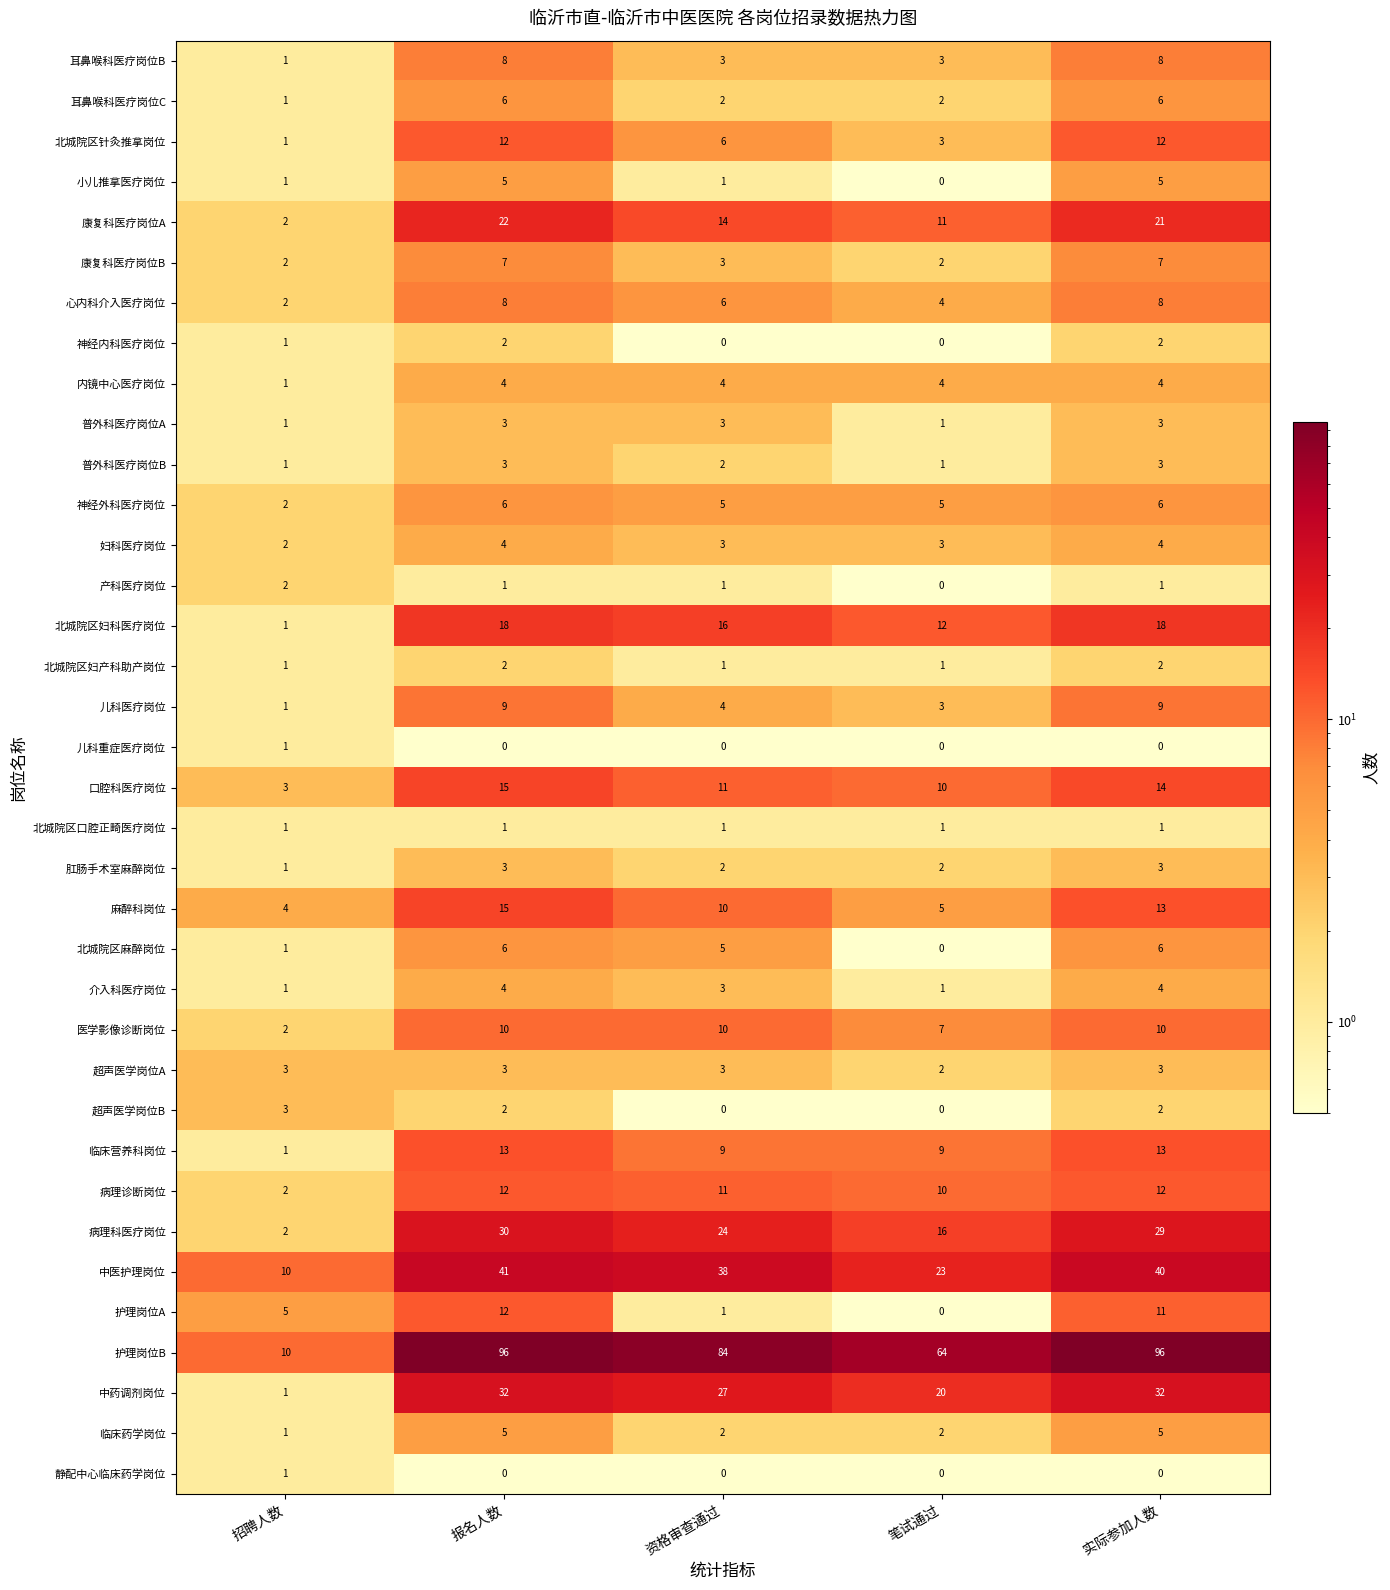

The 超声医学岗位A series shows 3 at 招聘人数. True or false?

True